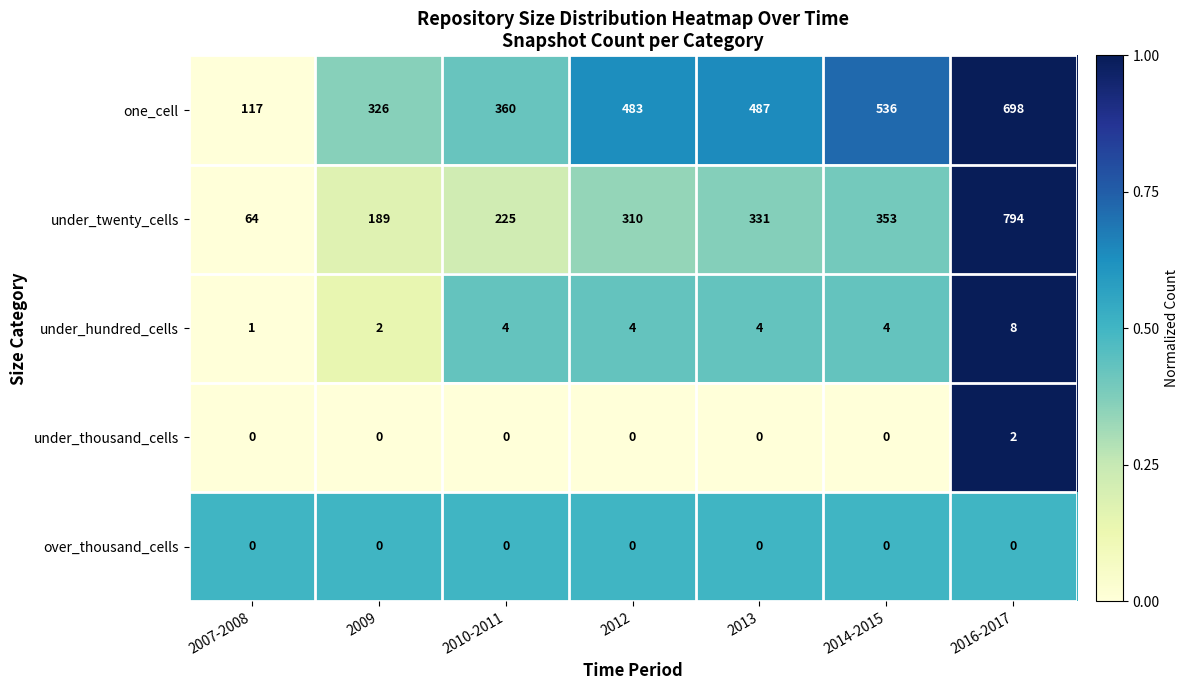

True or false: under_hundred_cells has a value of 4 at 2012.

True